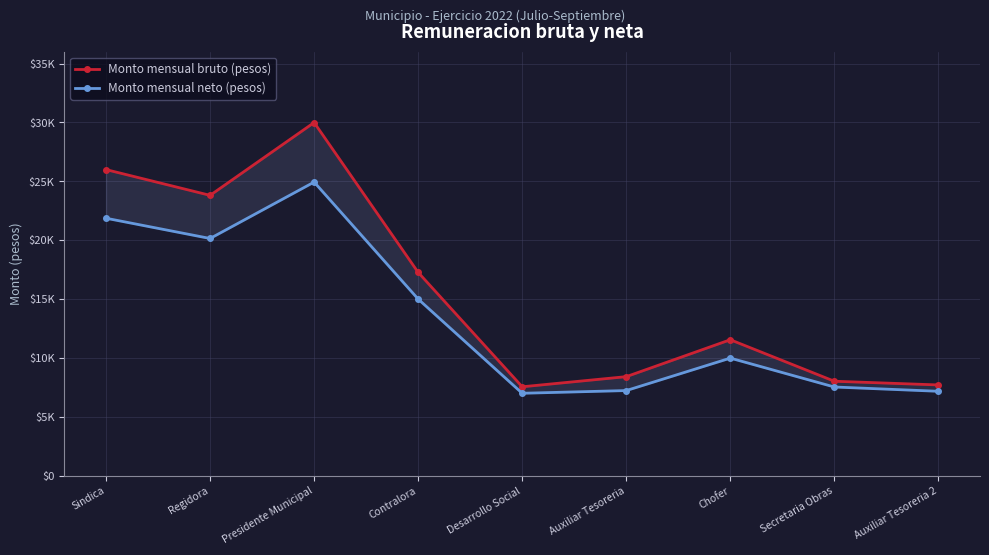

What is the difference between the Monto mensual neto (pesos) values at Chofer and Secretaria Obras?

2453.1